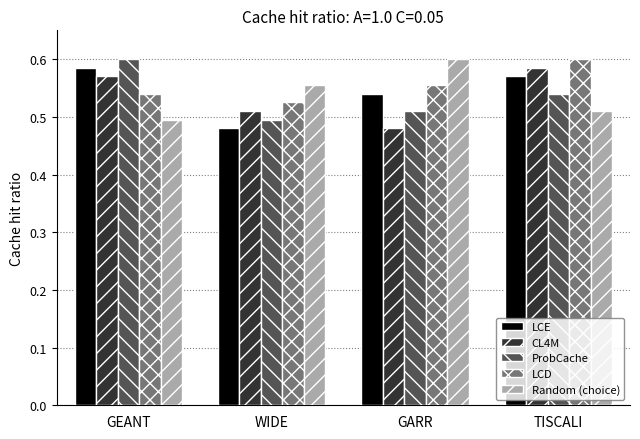

What is the total value across all series at TISCALI?

2.8